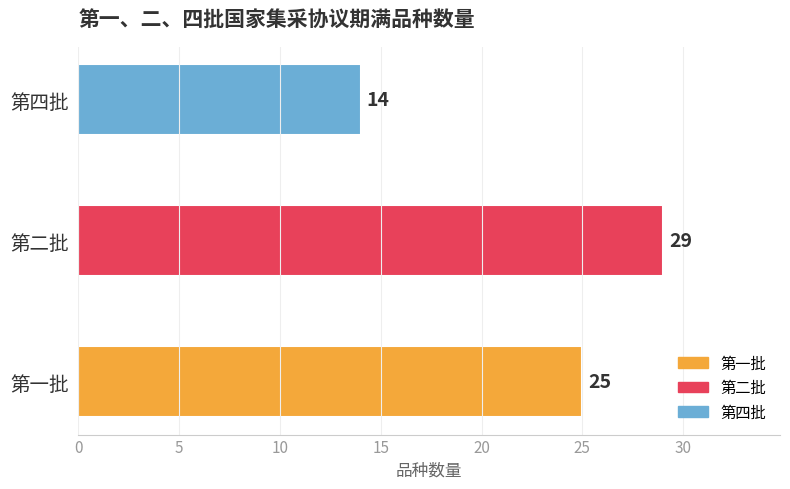

What is the average value?

23